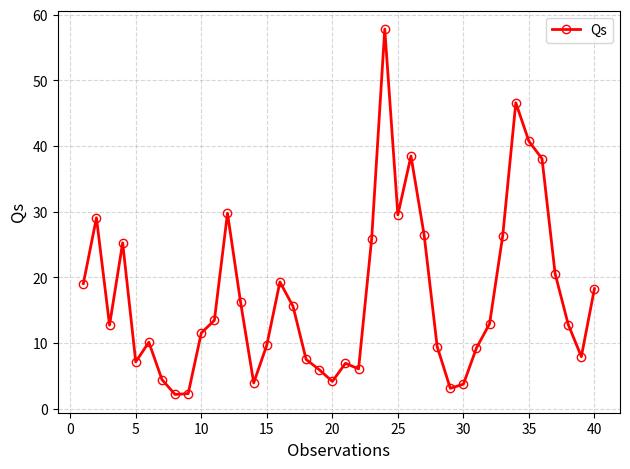

How many categories are shown in the chart?

40